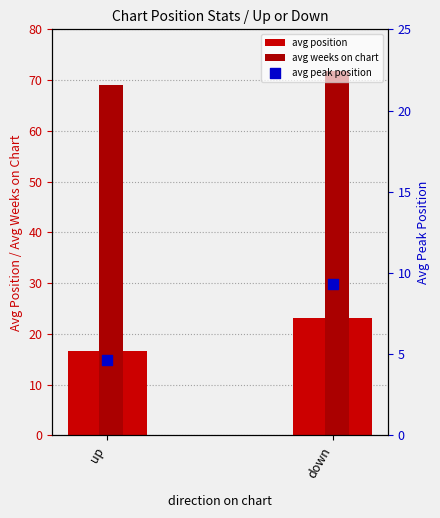

Is the value of avg peak position at up greater than the value of avg weeks on chart at down?

No